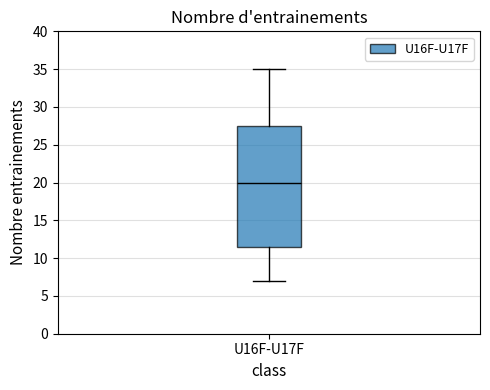

Transcribe this box plot: give where the median line is, the range the box spans, and where the two whiskers end, as read against the y-axis. The values are not printed on the chart, so give them approximately, as read against the axis.

median 20.0, box 11.5 to 27.5, whiskers 7.0 to 35.0